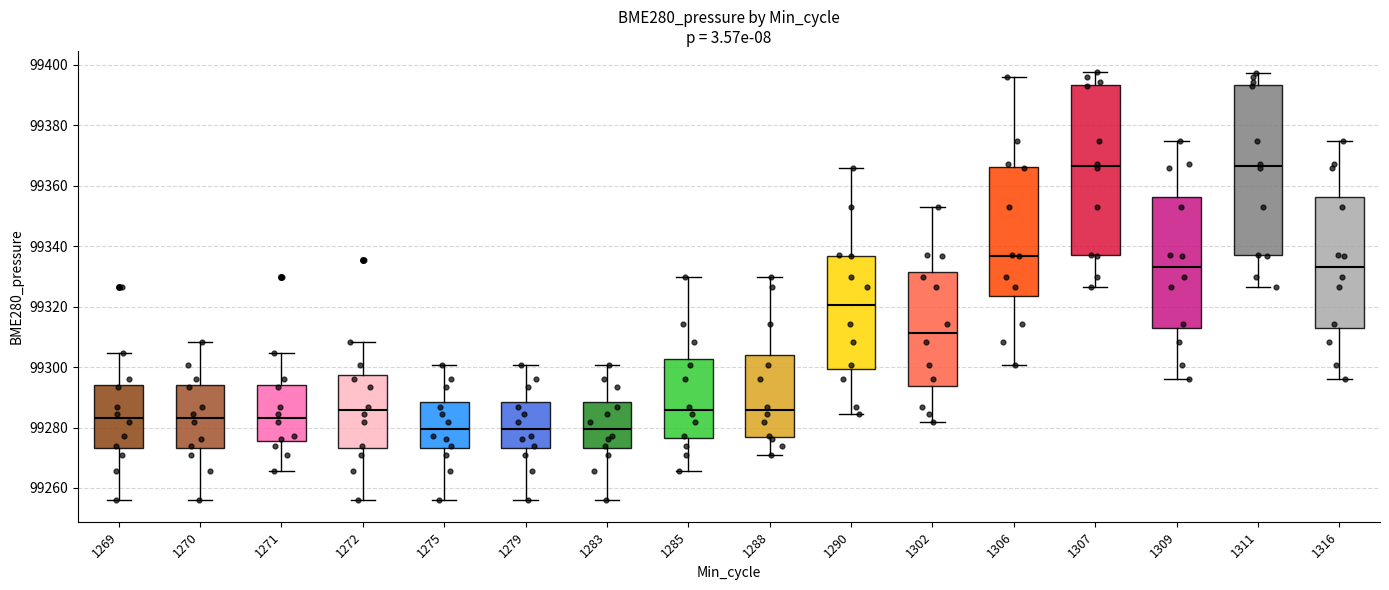

Where is the lower edge of the box at x = 1309 on the y-axis? The values are not printed on the chart, so give them approximately, as read against the axis.

99312